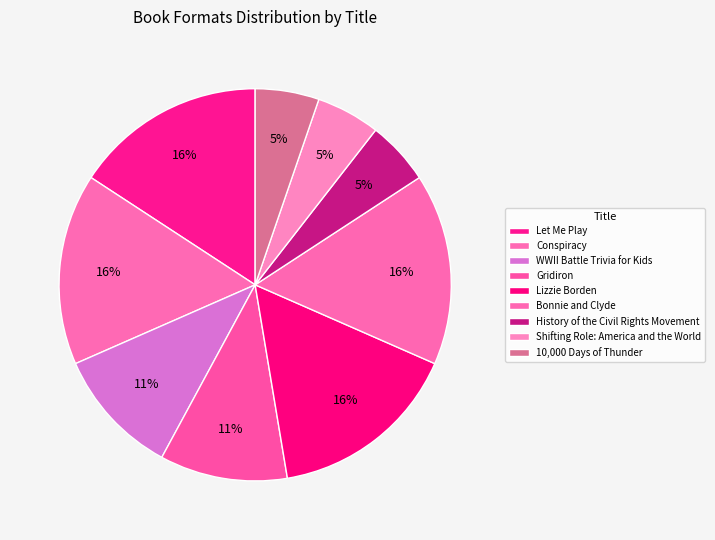

What percentage is the Lizzie Borden slice, to the nearest percent?

16%